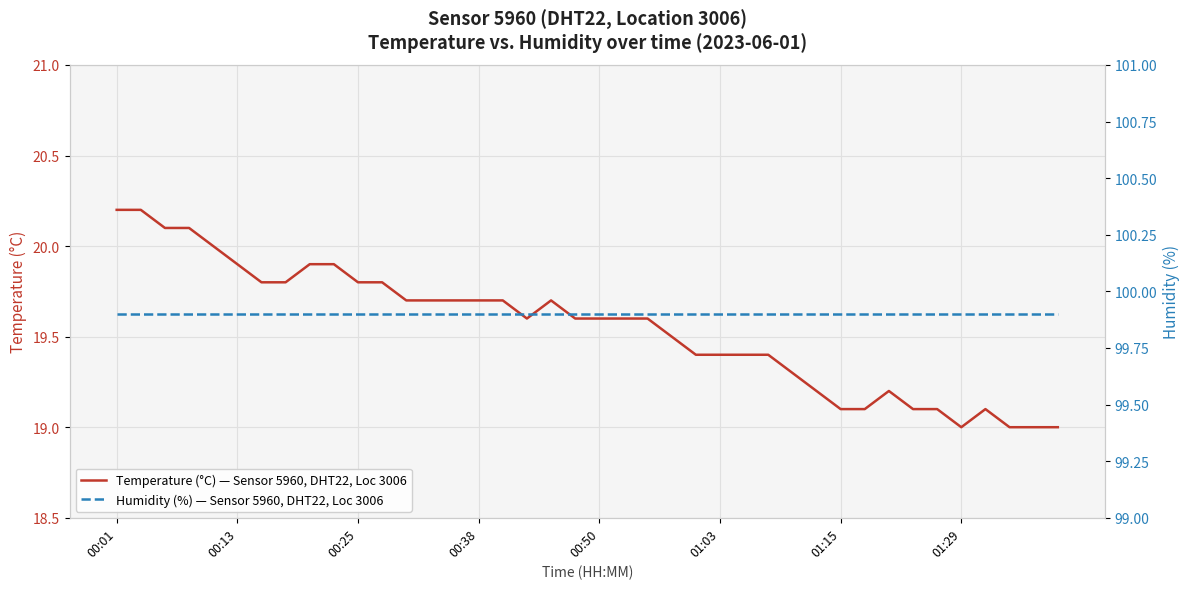

Which series has the largest total across all categories?

Humidity (%) — Sensor 5960, DHT22, Loc 3006